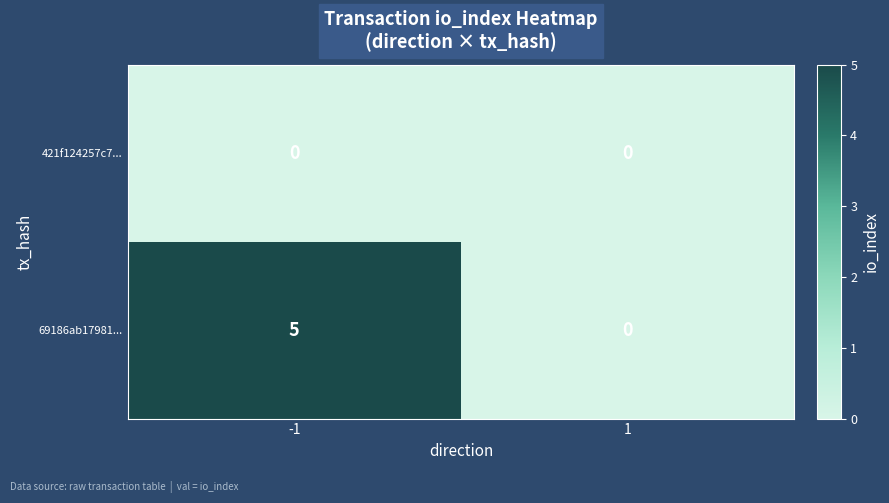

List the series in order of their peak value, highest first.

69186ab17981..., 421f124257c7...